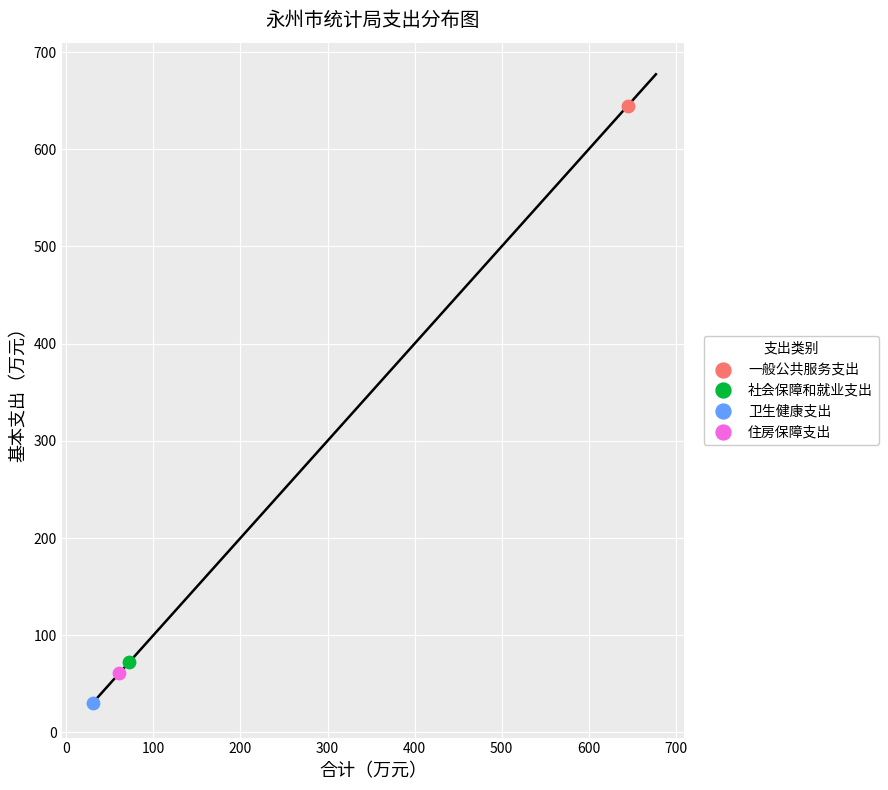

What are all the series names shown in the legend?

一般公共服务支出, 社会保障和就业支出, 卫生健康支出, 住房保障支出